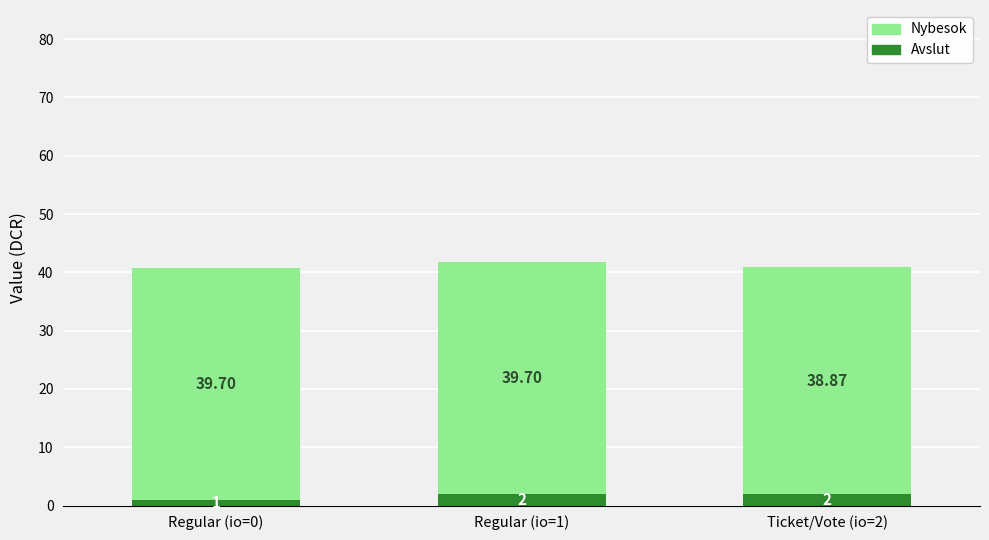

What is the average value of the Avslut series?

1.7